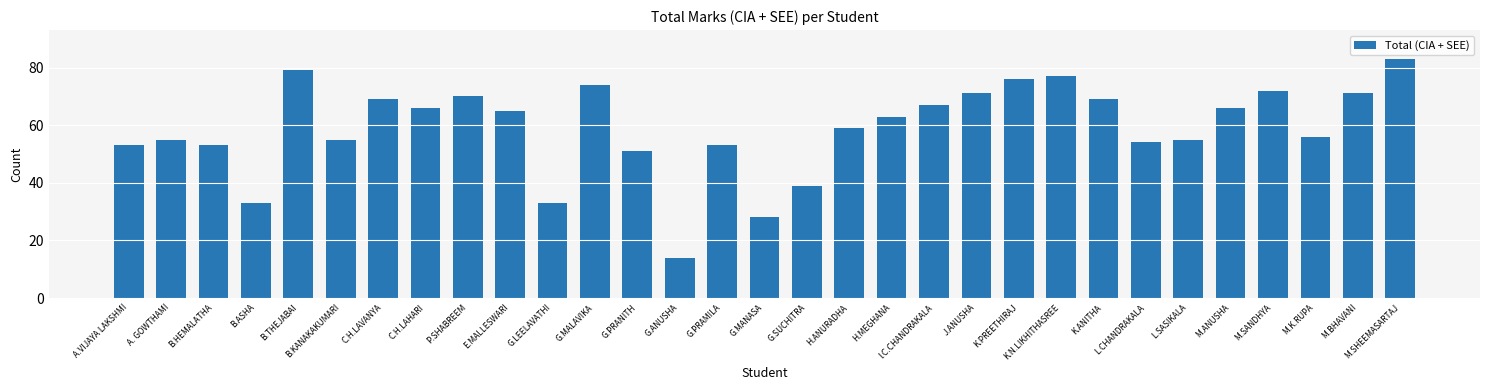

What is the minimum value shown in the chart?

14